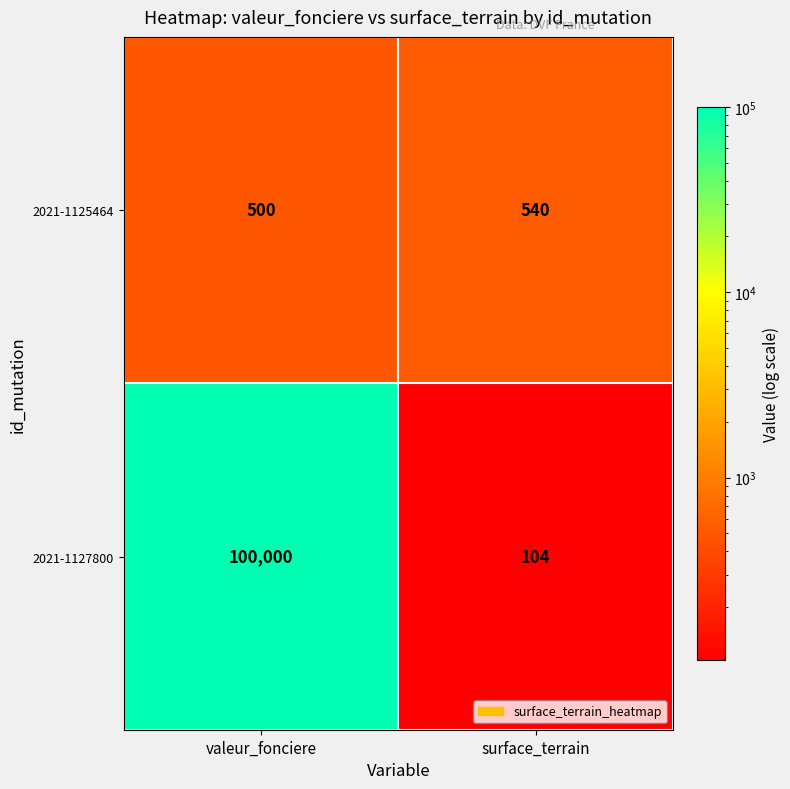

True or false: 2021-1125464 has a value of 540 at surface_terrain.

True